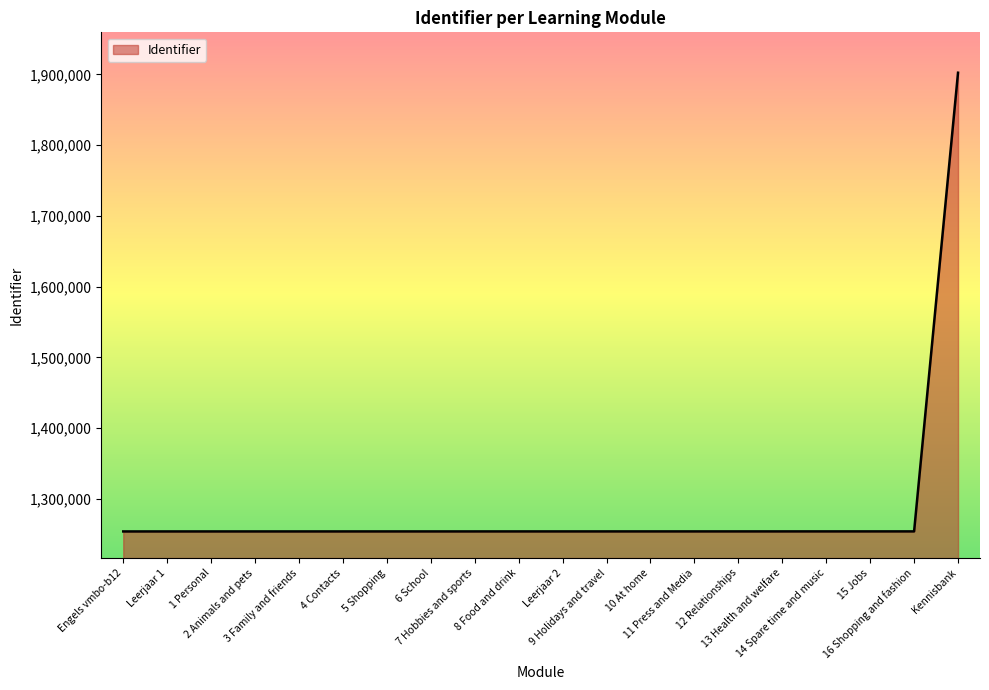

What is the greatest value displayed?

1902402